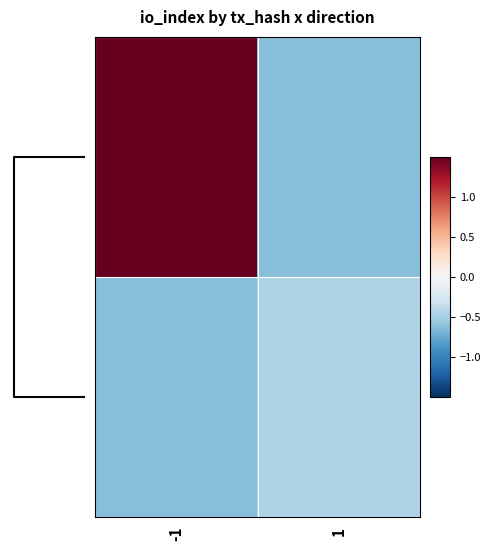

At how many categories does at least one series exceed 0?

1